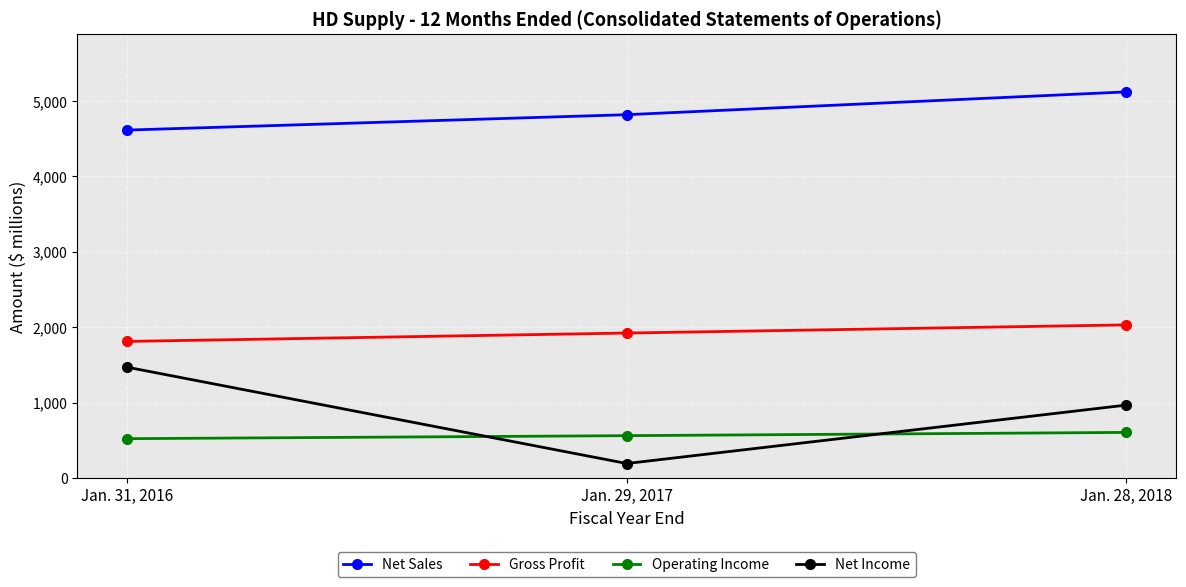

Does the chart have visible grid lines?

Yes